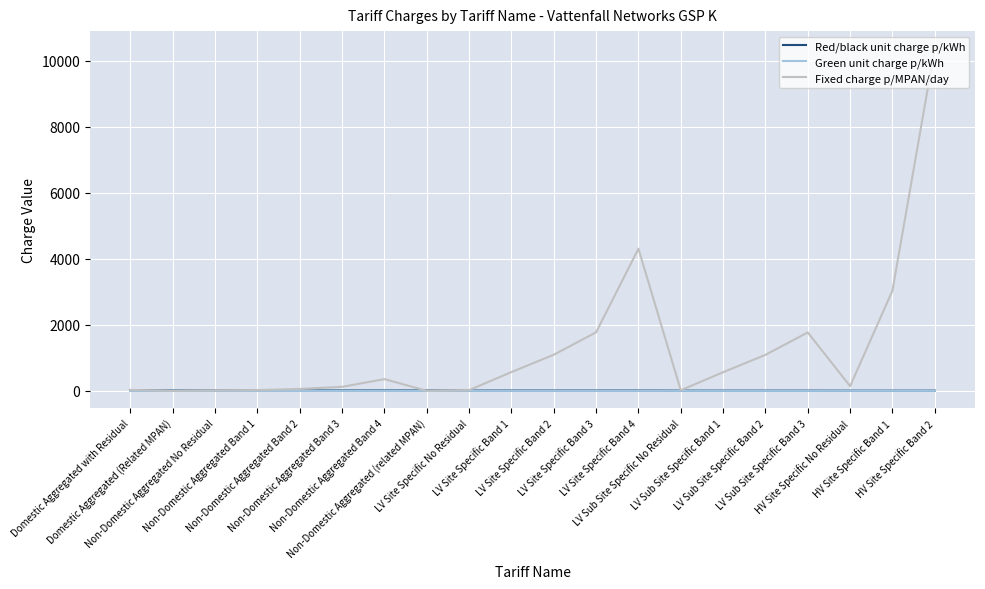

At how many categories does at least one series exceed 1233?

5